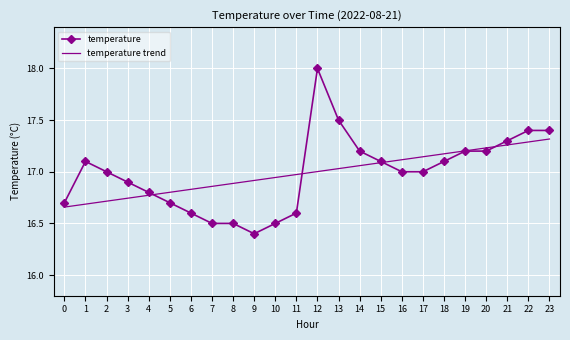

Rank the series at 2 from highest to lowest value.

temperature, temperature trend